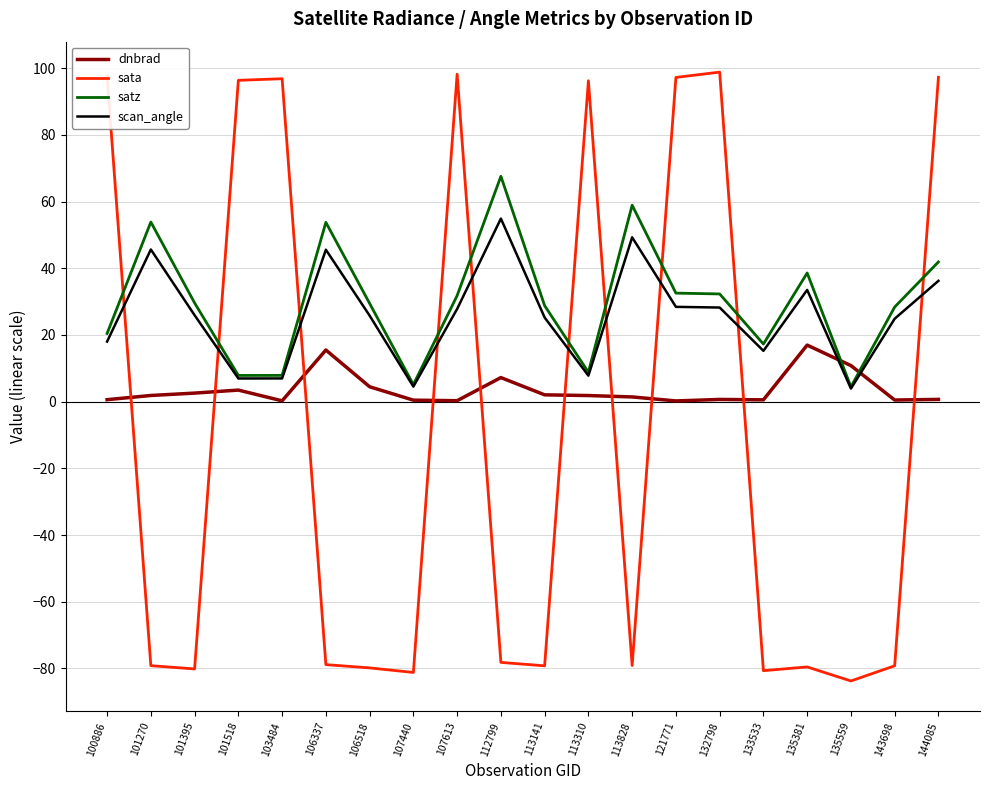

What is the greatest value displayed?

98.8